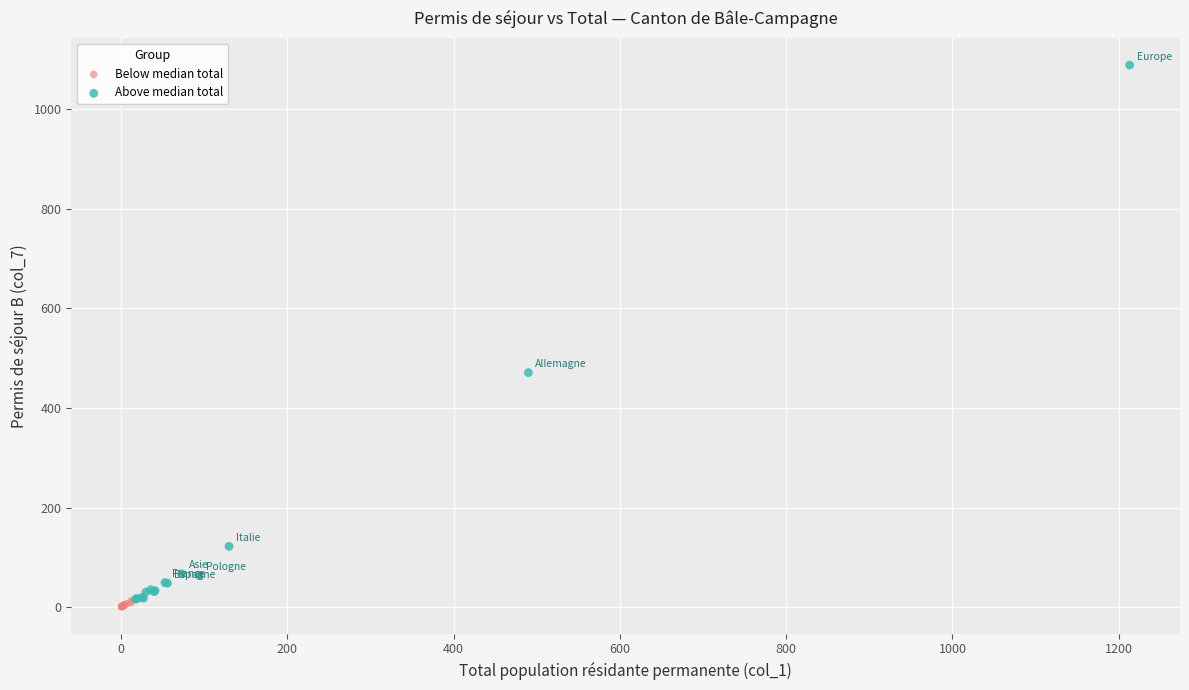

Which series has the largest Y range (max minus min)?

Above median total